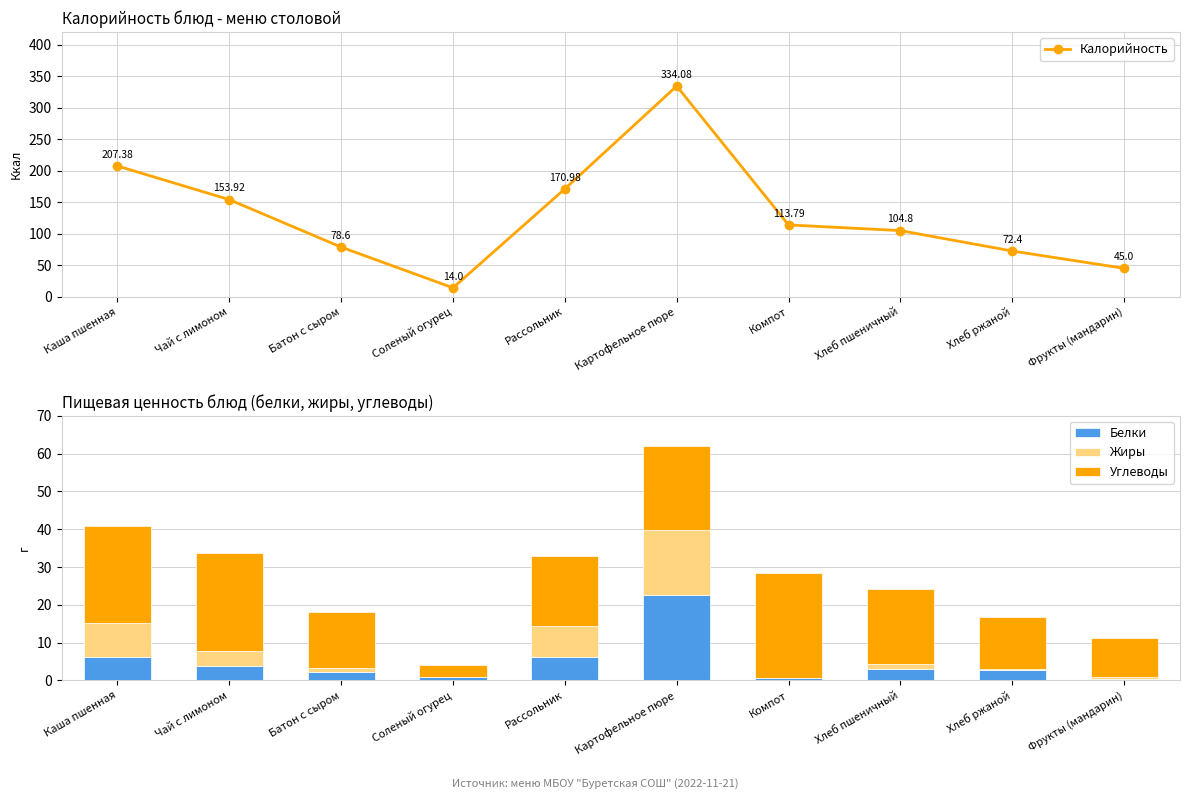

Reading right to left, extract all data points from this chart.

Калорийность: Фрукты (мандарин)=45.0	Хлеб ржаной=72.4	Хлеб пшеничный=104.8	Компот=113.8	Картофельное пюре=334.1	Рассольник=171.0	Соленый огурец=14.0	Батон с сыром=78.6	Чай с лимоном=153.9	Каша пшенная=207.4
Белки: Фрукты (мандарин)=0.4	Хлеб ржаной=2.6	Хлеб пшеничный=3.1	Компот=0.6	Картофельное пюре=22.5	Рассольник=6.2	Соленый огурец=0.8	Батон с сыром=2.3	Чай с лимоном=3.8	Каша пшенная=6.3
Жиры: Фрукты (мандарин)=0.4	Хлеб ржаной=0.5	Хлеб пшеничный=1.2	Компот=0.0	Картофельное пюре=17.3	Рассольник=8.2	Соленый огурец=0.1	Батон с сыром=0.9	Чай с лимоном=3.9	Каша пшенная=8.9
Углеводы: Фрукты (мандарин)=10.4	Хлеб ржаной=13.7	Хлеб пшеничный=19.9	Компот=27.9	Картофельное пюре=22.1	Рассольник=18.4	Соленый огурец=3.3	Батон с сыром=14.9	Чай с лимоном=25.9	Каша пшенная=25.5